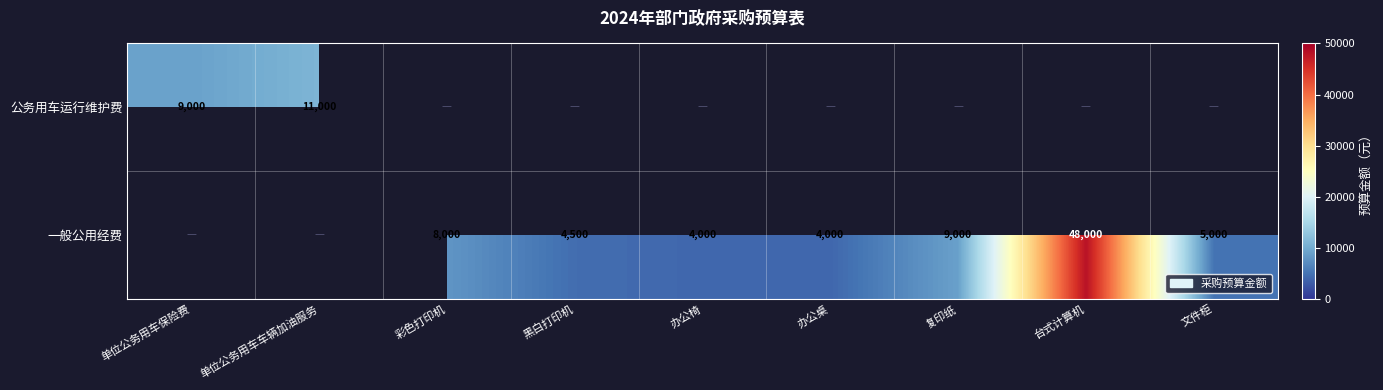

The 公务用车运行维护费 series shows 9000 at 单位公务用车保险费. True or false?

True